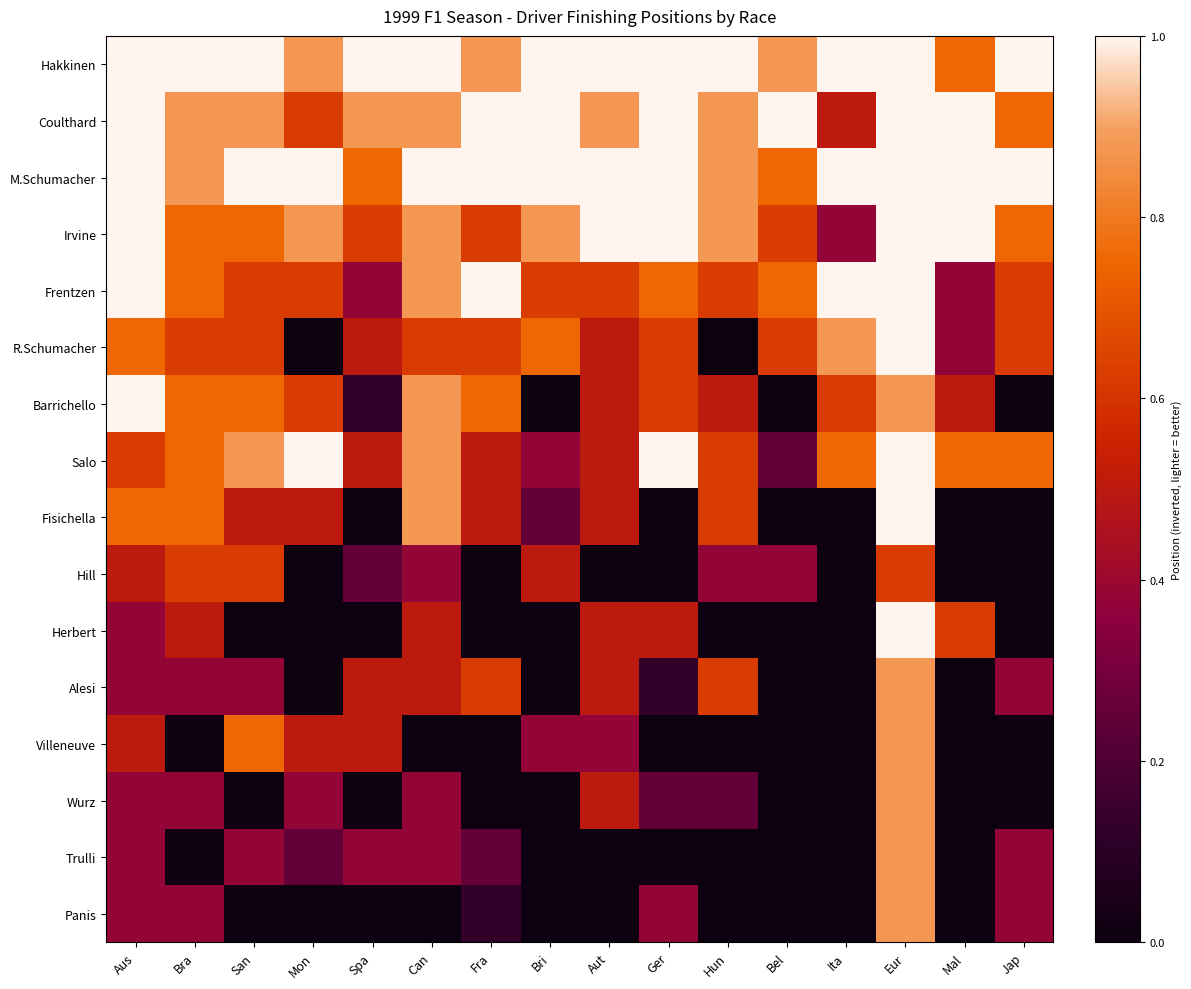

What is the spread (max minus min) of values at Ger?

1.0